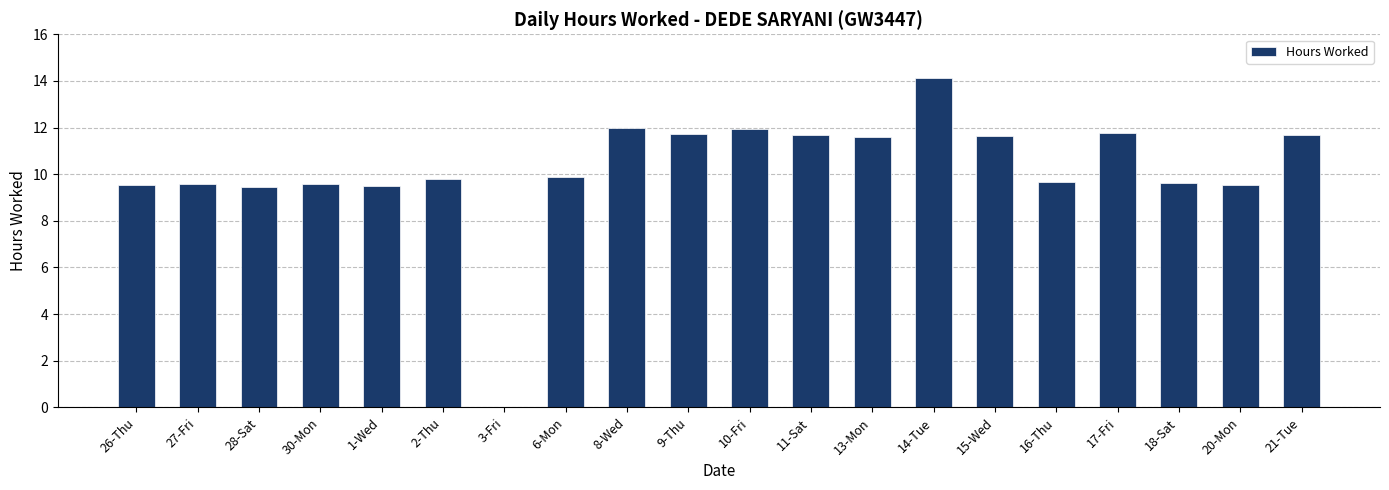

Which category has the highest value across all series?

14-Tue